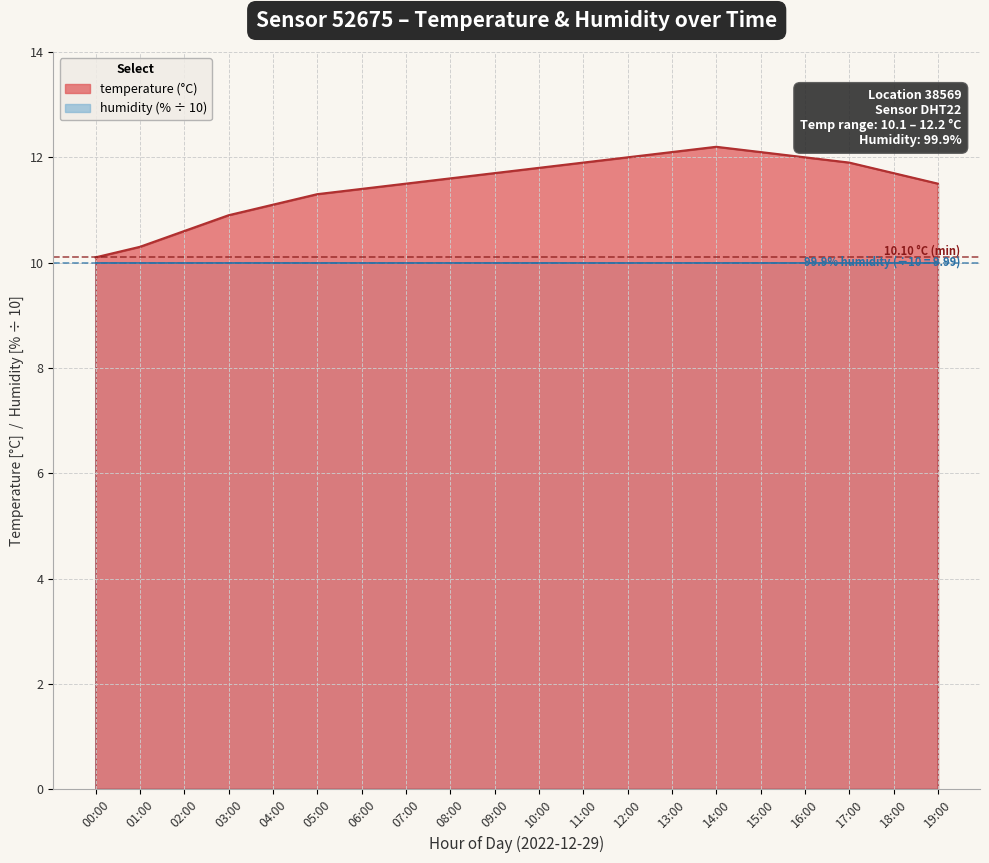

What is the ratio of the value at 15:00 to the value at 12:00?

1.0